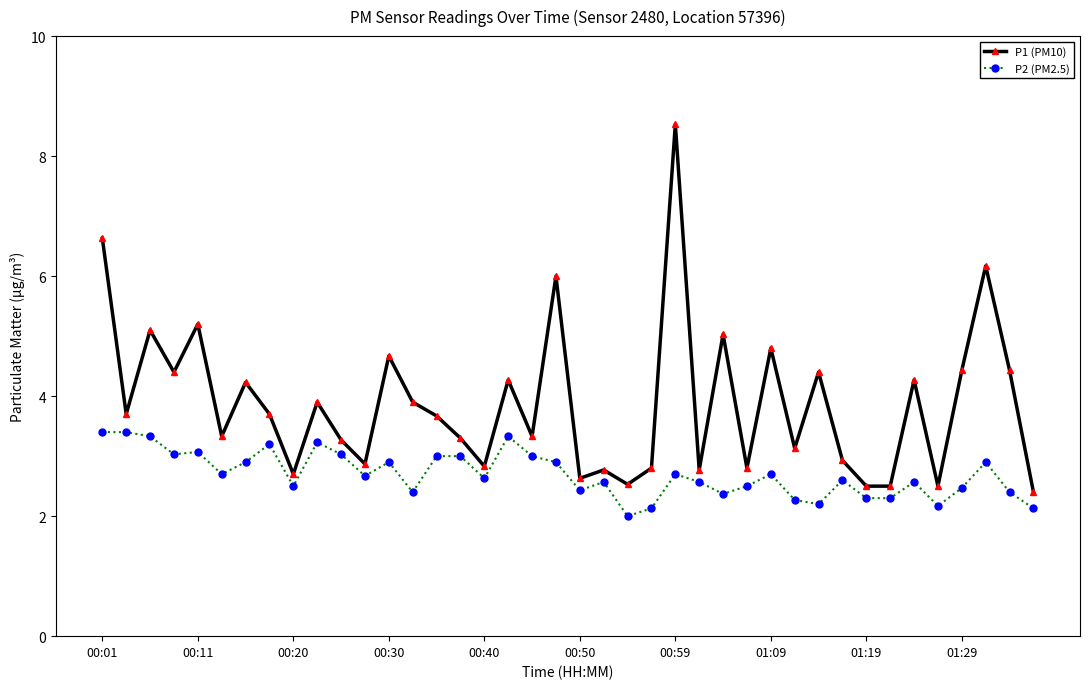

Which series has the largest total across all categories?

P1 (PM10)